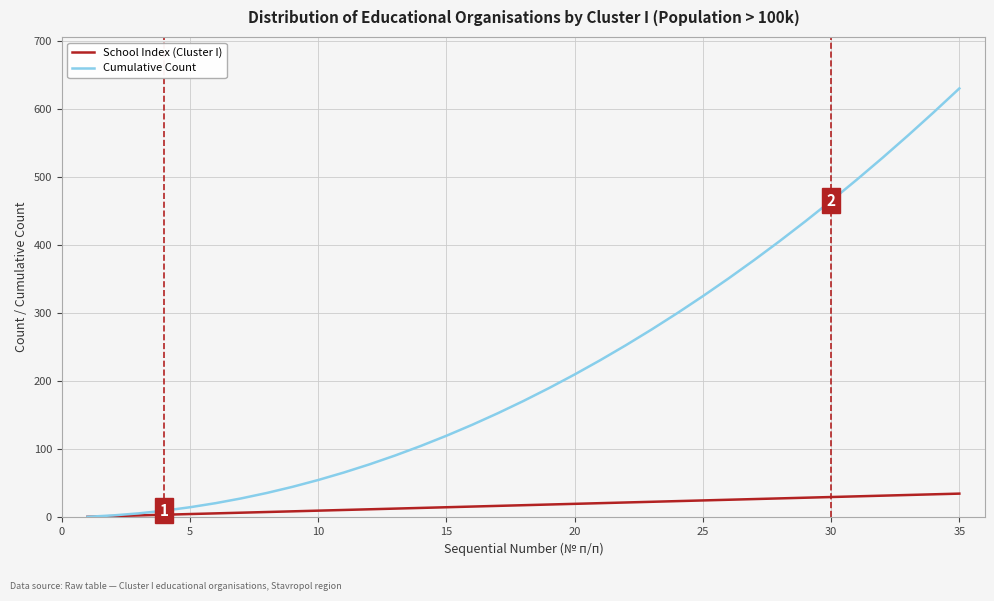

What is the maximum value for School Index (Cluster I)?

35